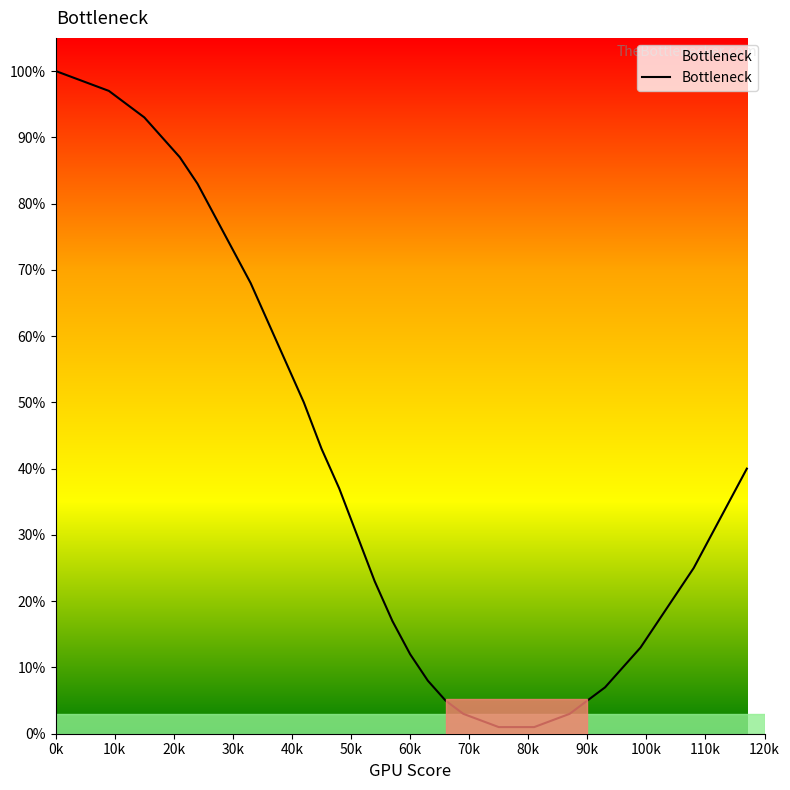

Reading right to left, list all the values displayed in this chart.

40	35	30	25	21	17	13	10	7	5	3	2	1	1	1	2	3	5	8	12	17	23	30	37	43	50	56	62	68	73	78	83	87	90	93	95	97	98	99	100